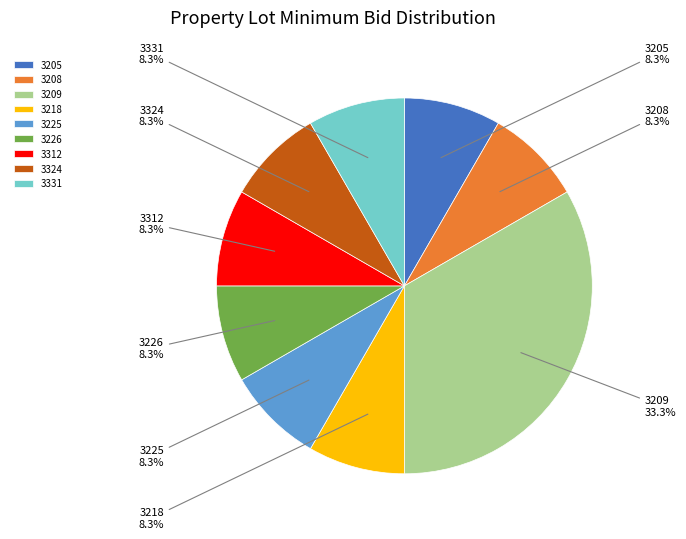

To the nearest percent, what portion does 3208 represent?

8%